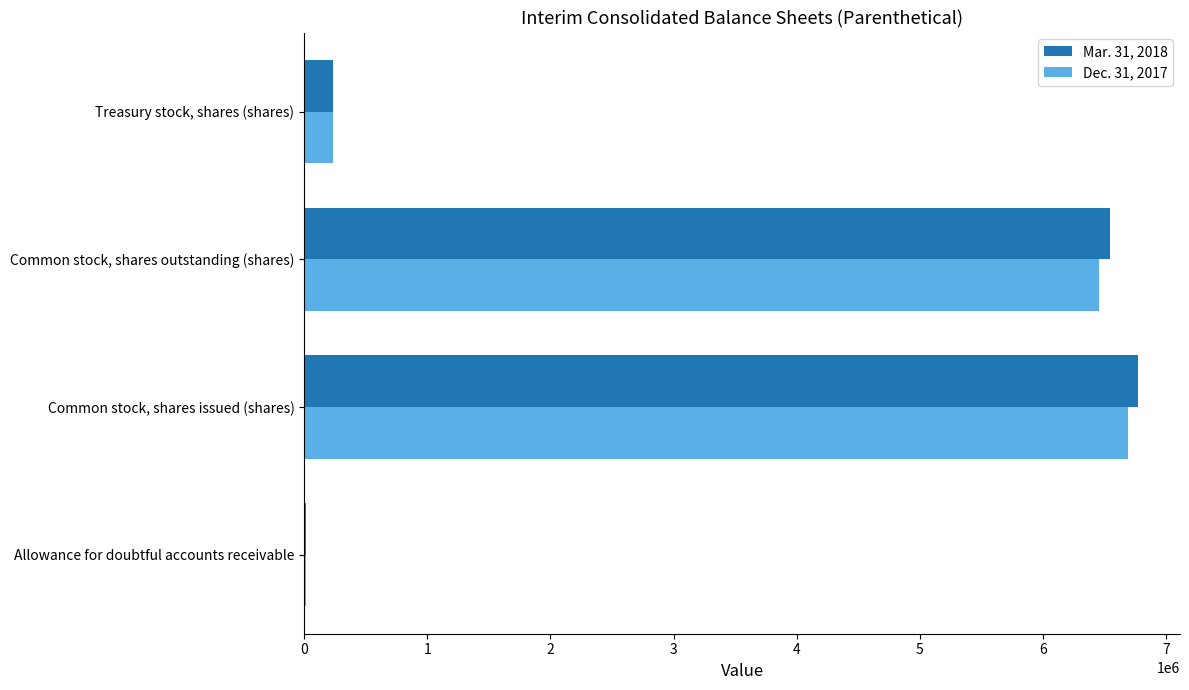

At which category is the sum across all series the highest?

Common stock, shares issued (shares)